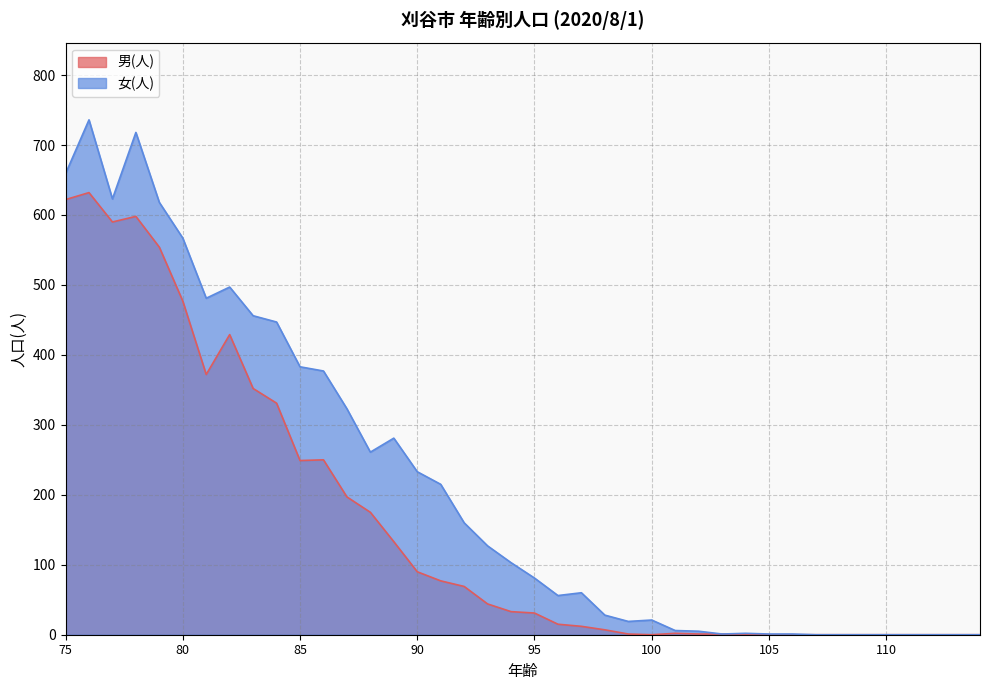

True or false: 男(人) and 女(人) cross at least once.

False